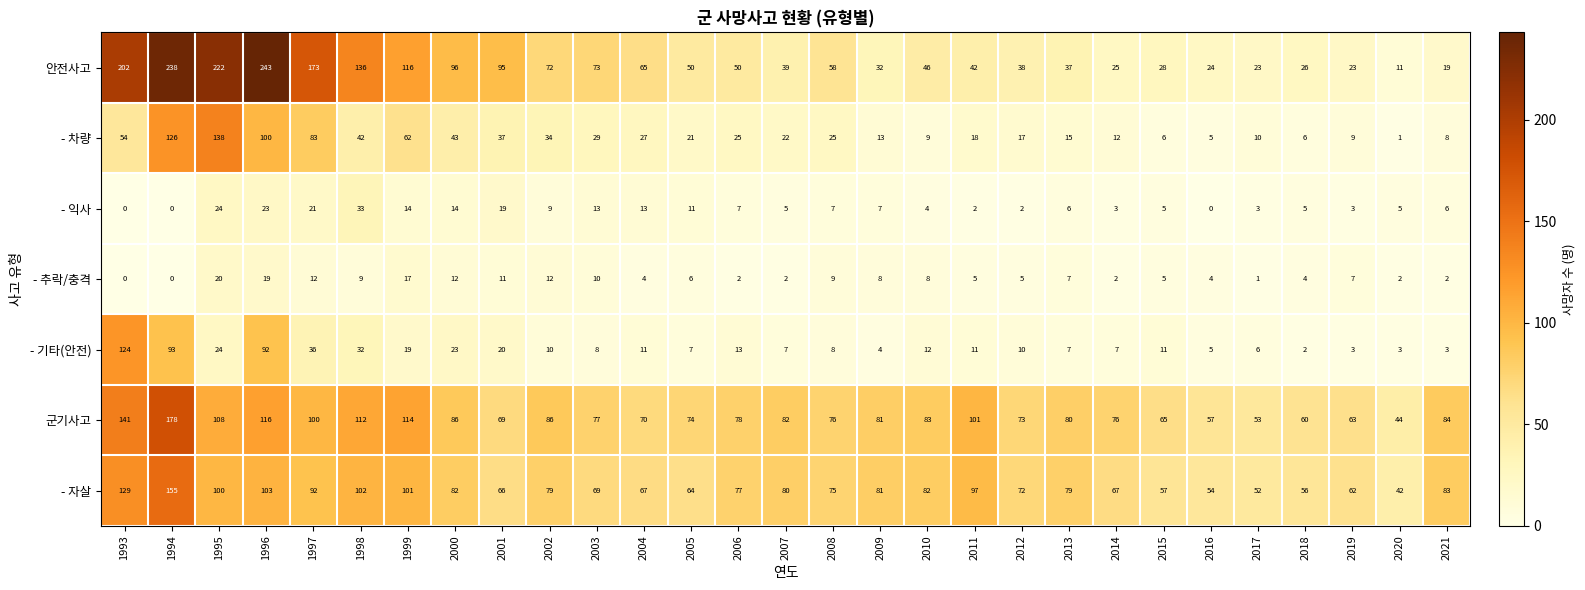

Which series has the largest range (max minus min)?

안전사고